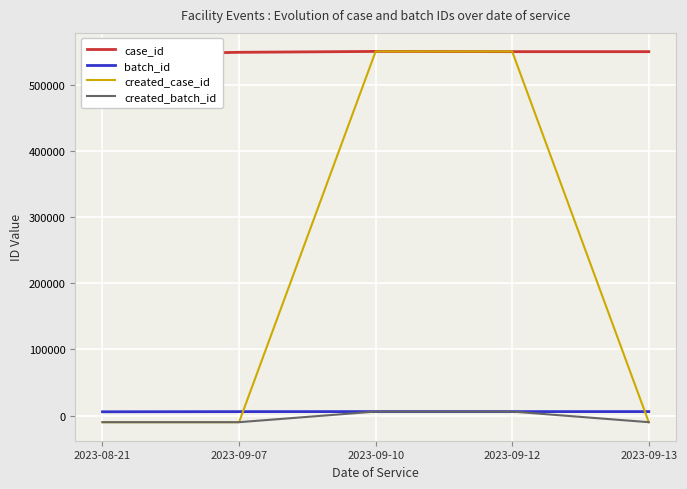

What is the value of the batch_id point at the 4th from the left?

6005